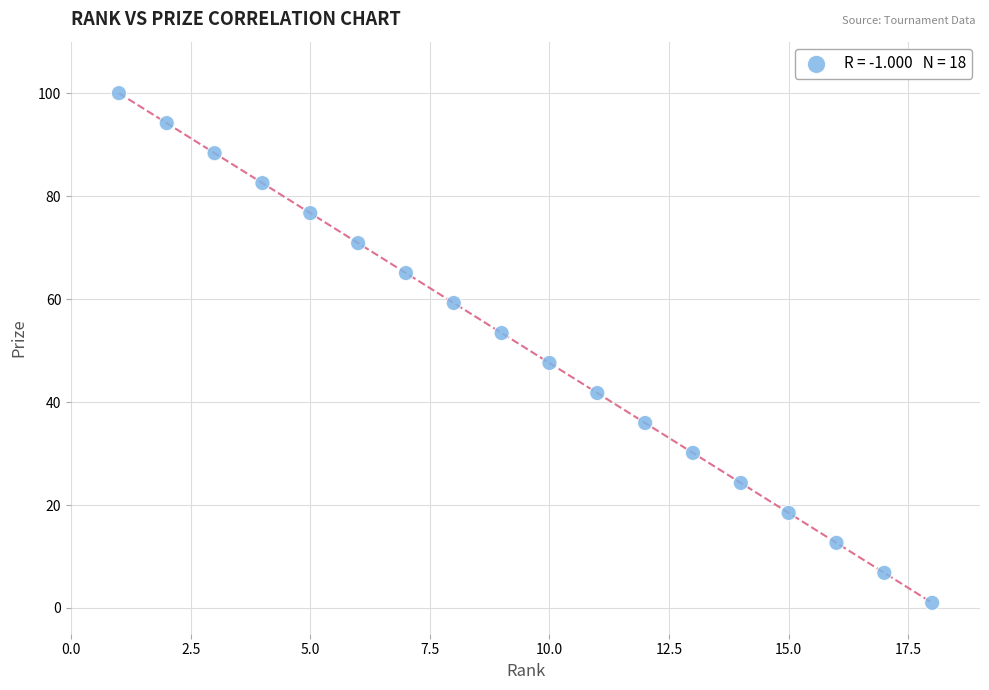

What is the range of Y values (max minus min)?

99.0